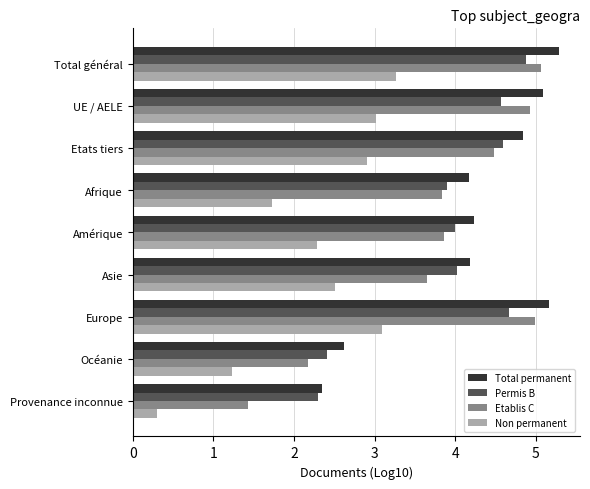

List the labels in order of Non permanent value, smallest first.

Provenance inconnue, Océanie, Afrique, Amérique, Asie, Etats tiers, UE / AELE, Europe, Total général